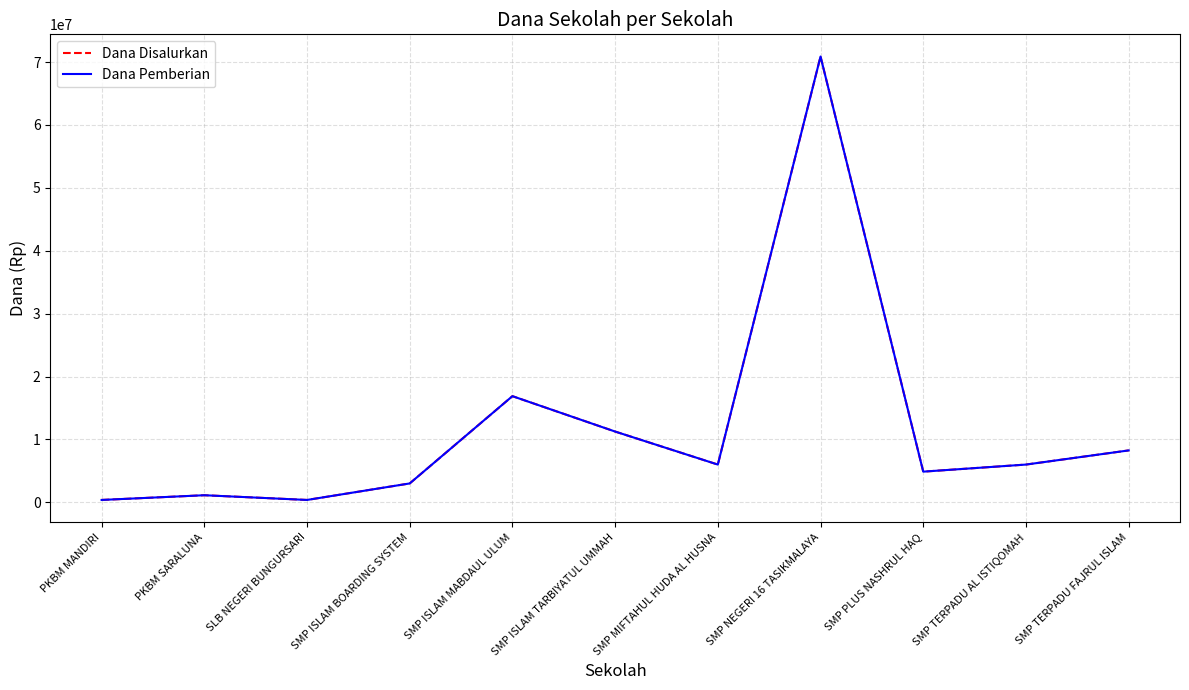

Does the chart have visible grid lines?

Yes